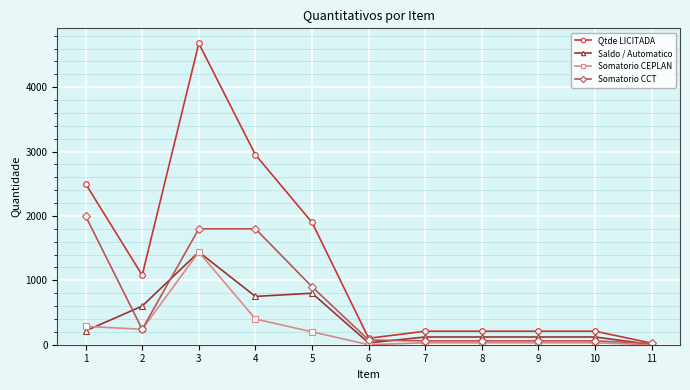

At which category does Somatorio CEPLAN reach its first local peak?

3